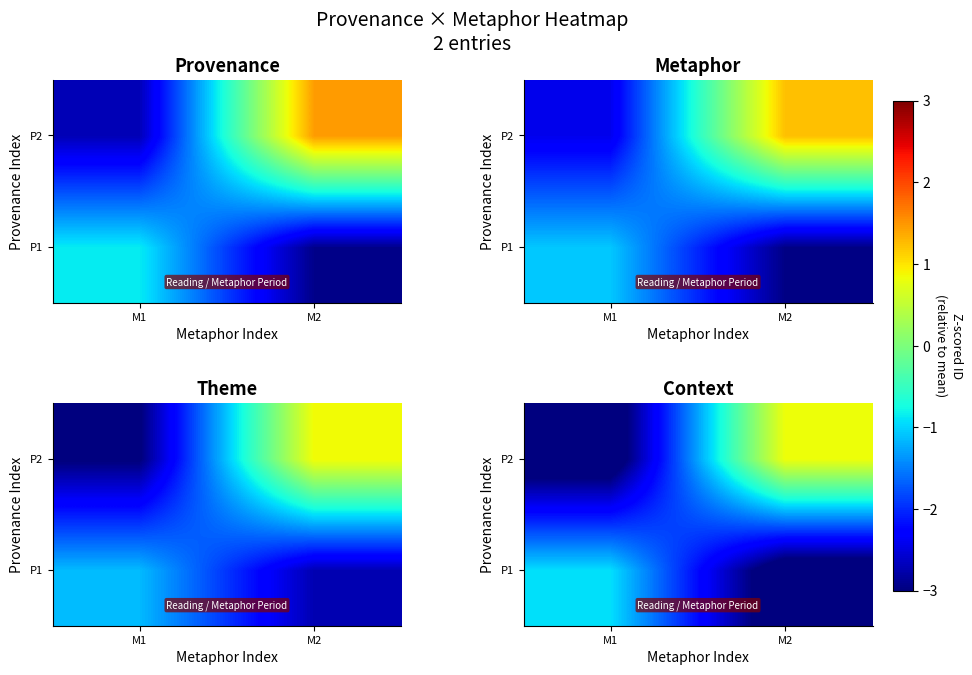

The P2 series shows -2.2 at M1. True or false?

False